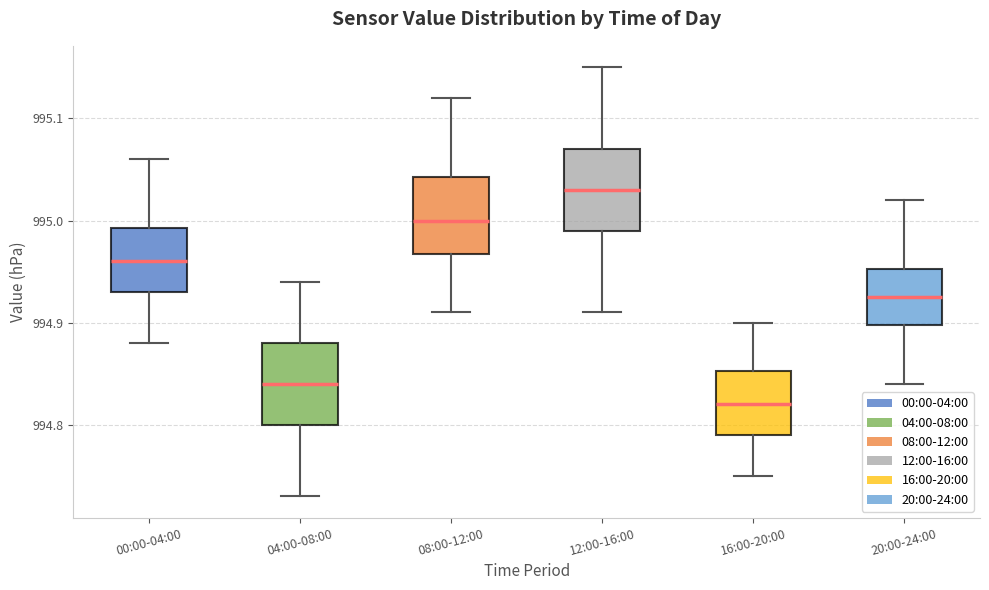

Reading left to right, transcribe this box plot: for each box, give where its median line is, the range the box spans, and where its two whiskers end, as read against the y-axis. The values are not printed on the chart, so give them approximately, as read against the axis.

00:00-04:00: median 994.96, box 994.93 to 994.99, whiskers 994.88 to 995.06
04:00-08:00: median 994.84, box 994.80 to 994.88, whiskers 994.73 to 994.94
08:00-12:00: median 995.00, box 994.97 to 995.04, whiskers 994.91 to 995.12
12:00-16:00: median 995.03, box 994.99 to 995.07, whiskers 994.91 to 995.15
16:00-20:00: median 994.82, box 994.79 to 994.85, whiskers 994.75 to 994.90
20:00-24:00: median 994.93, box 994.90 to 994.95, whiskers 994.84 to 995.02